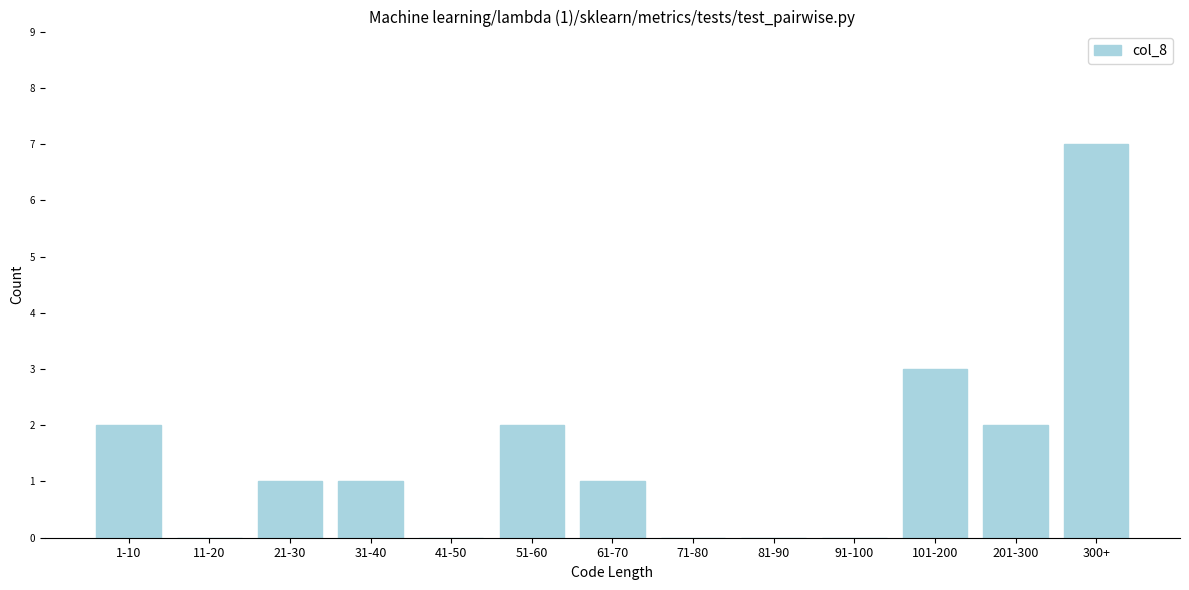

Reading left to right, list all the values displayed in this chart.

1-10=2	11-20=0	21-30=1	31-40=1	41-50=0	51-60=2	61-70=1	71-80=0	81-90=0	91-100=0	101-200=3	201-300=2	300+=7